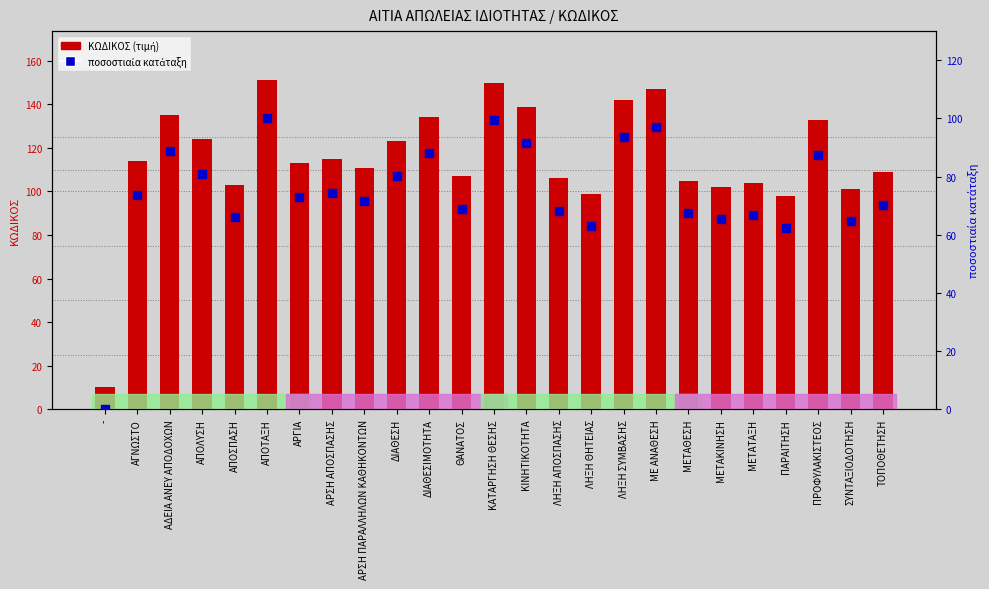

What is the total value across all series at ΑΠΟΤΑΞΗ?

251.0